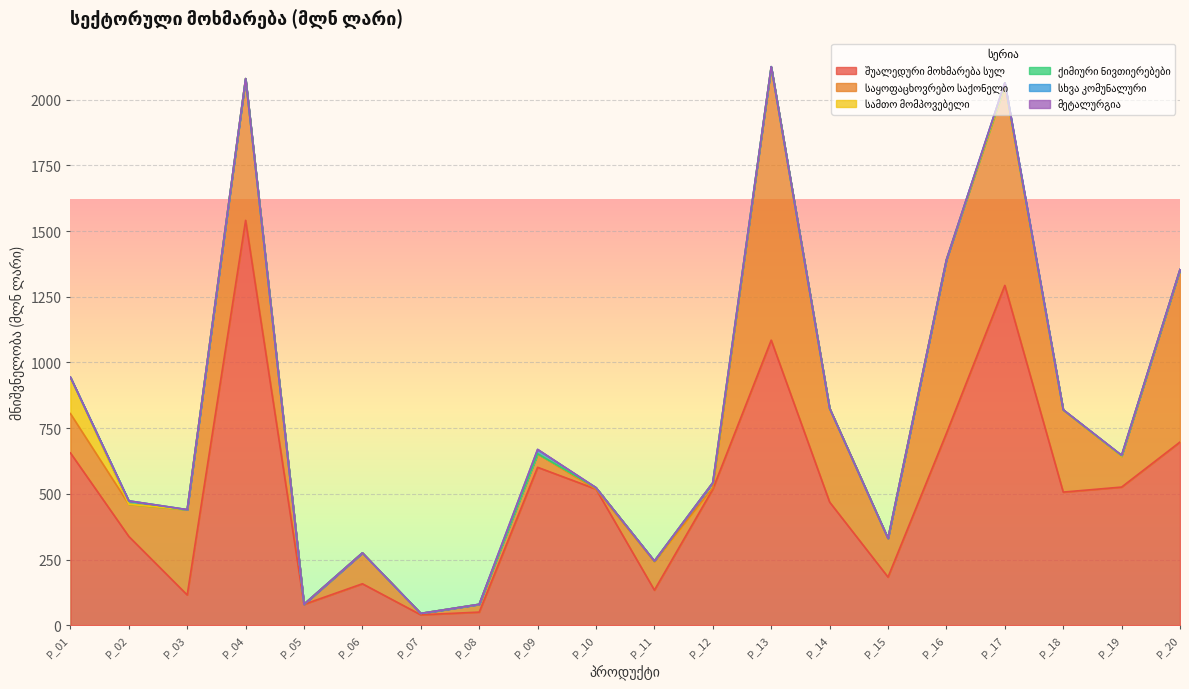

How many values in the სხვა კომუნალური series exceed 0?

15